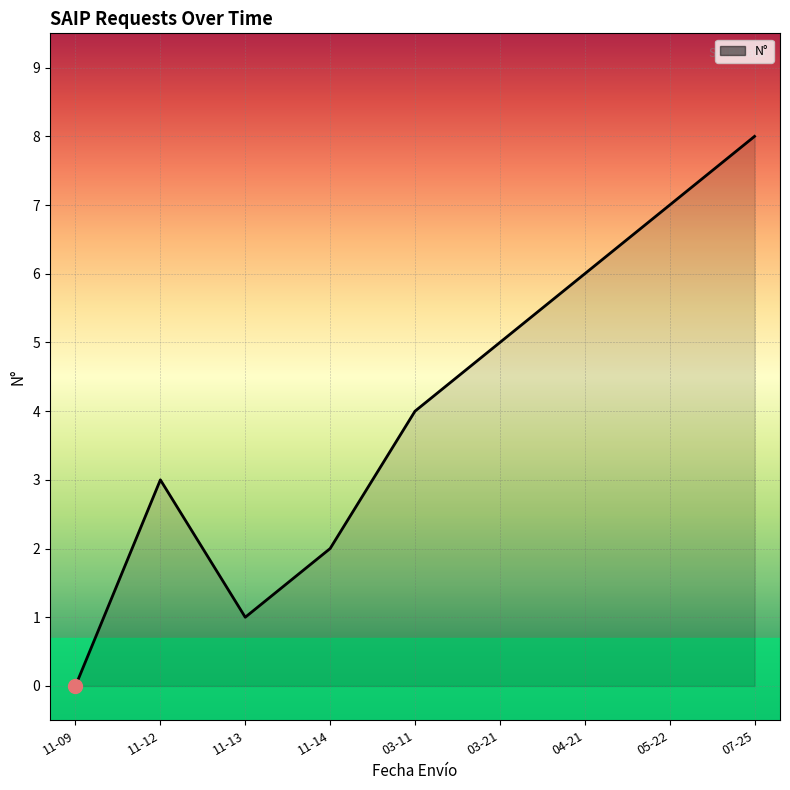

What is the change in value from 11-09 to 05-22?

+7